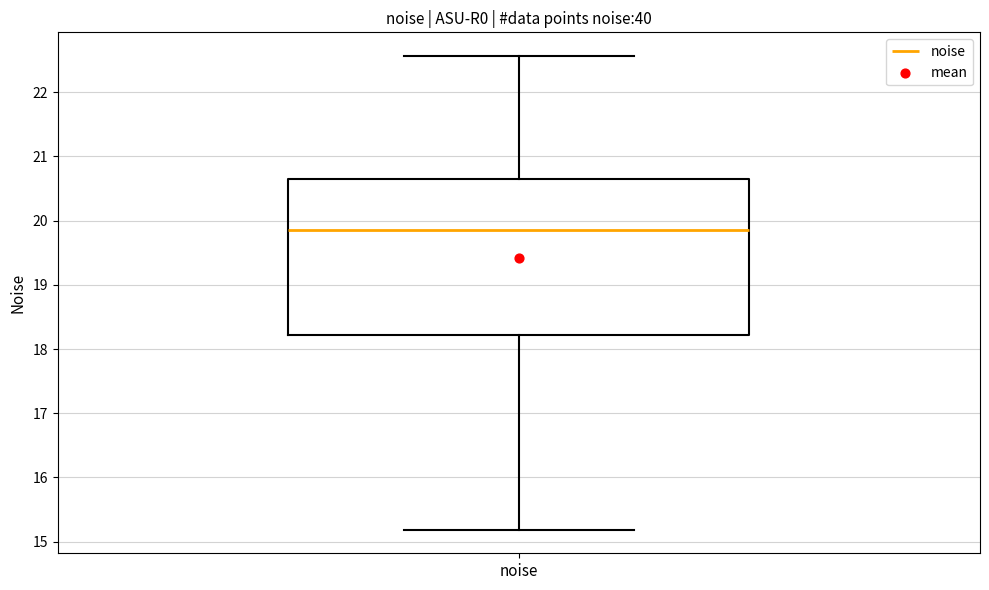

Where does the median line of the box for noise sit on the y-axis? The values are not printed on the chart, so give them approximately, as read against the axis.

19.9